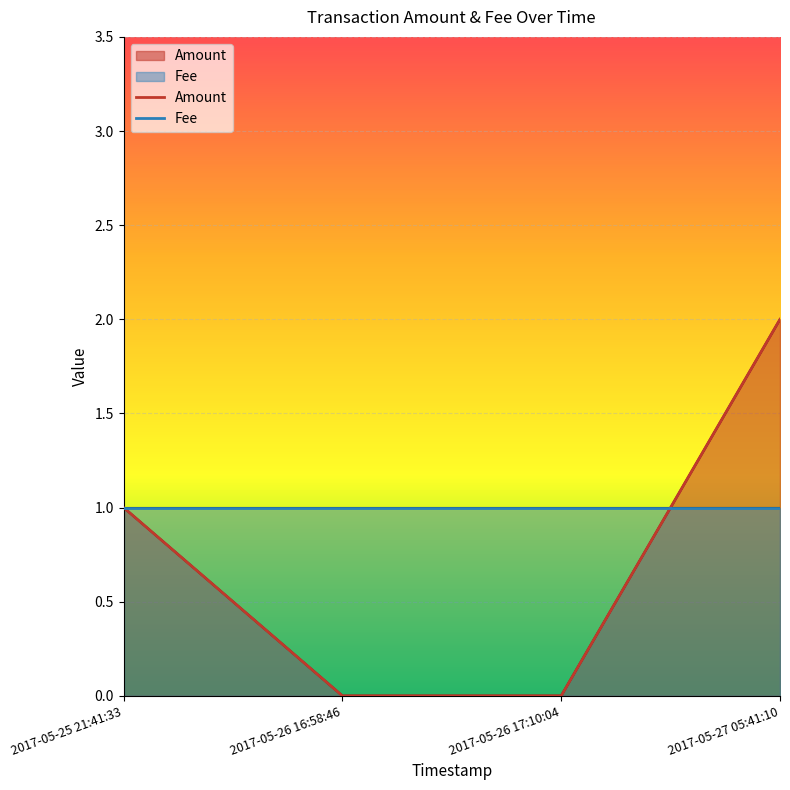

At which label does the data first exceed 1?

2017-05-27 05:41:10